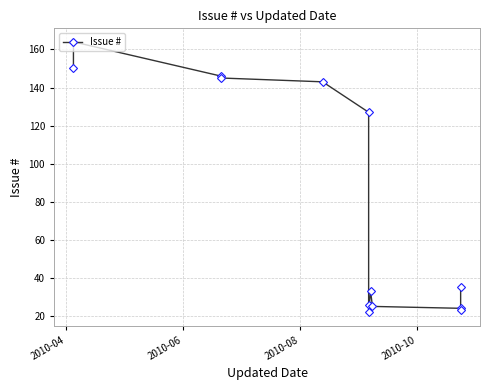

What is the minimum value shown in the chart?

22